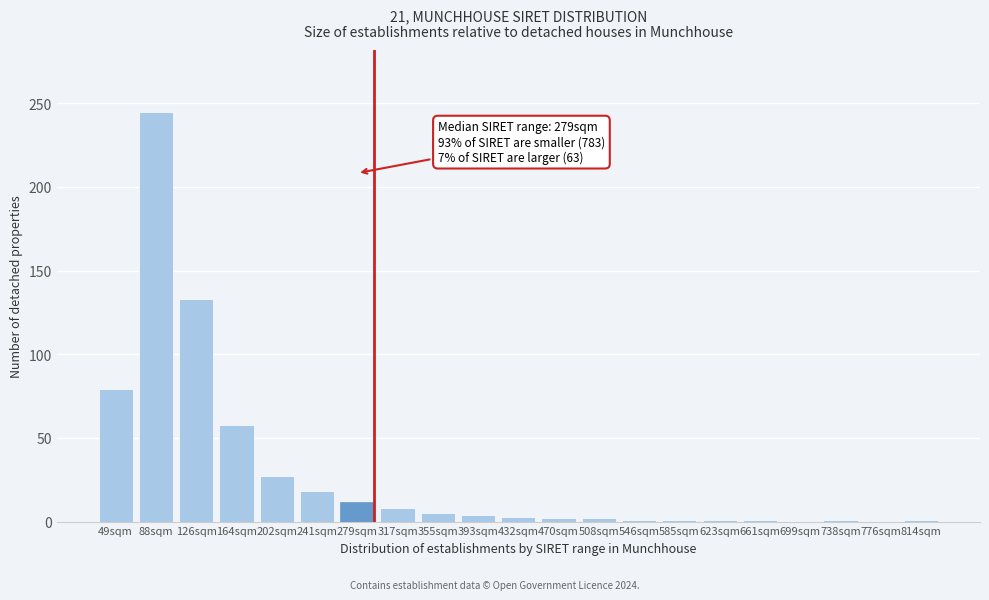

Where is the data nearest to the value 122?

126sqm